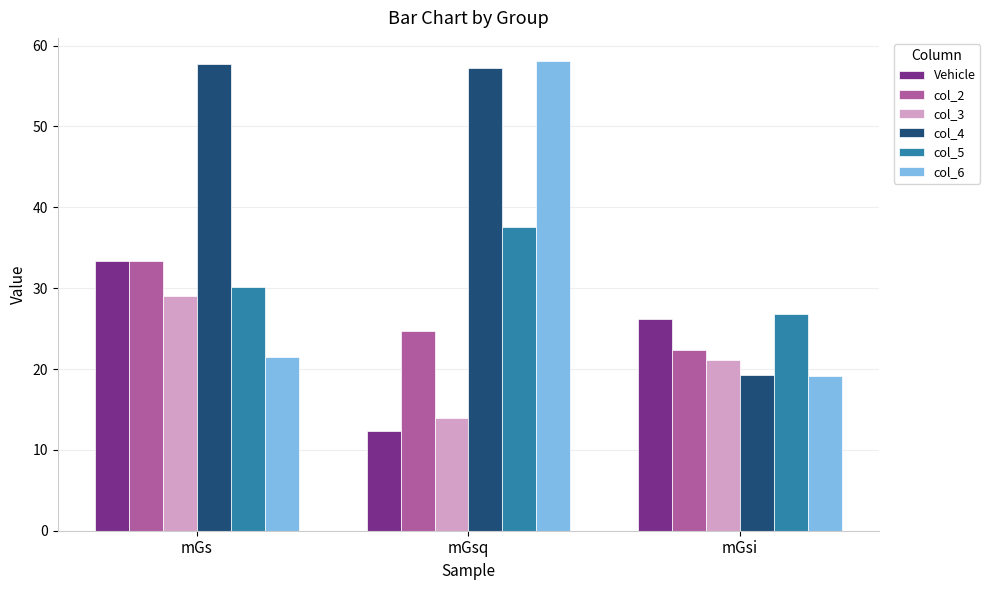

Between mGs and mGsq, which series saw the biggest shift?

col_6